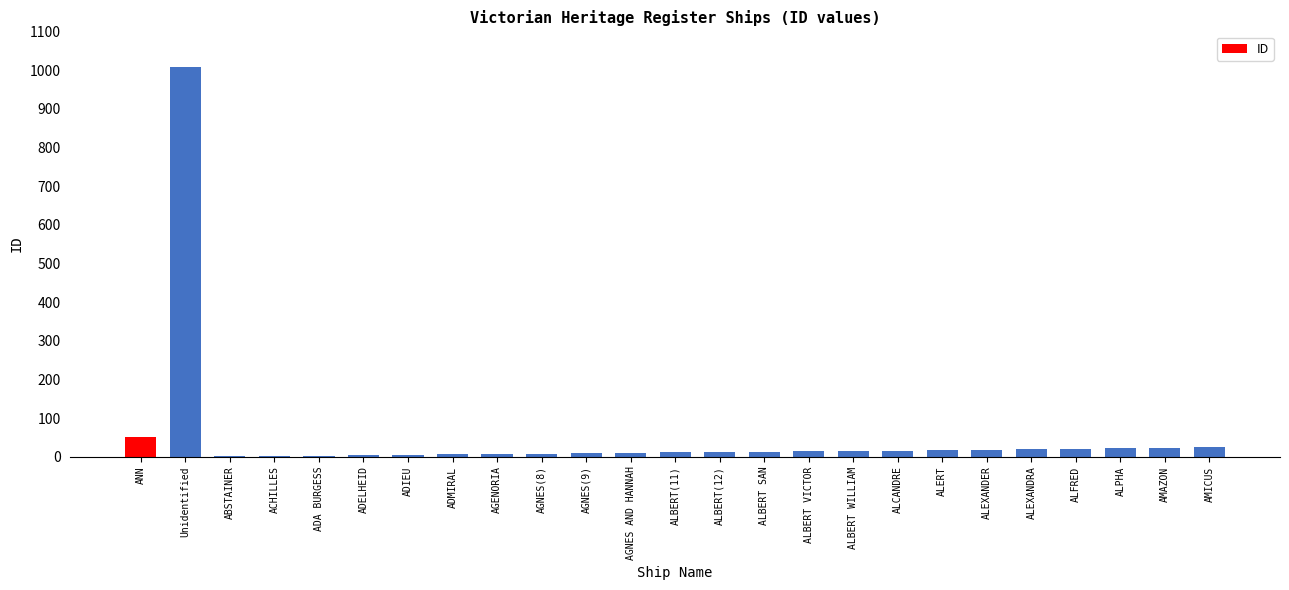

What is the sum of all values?

1339